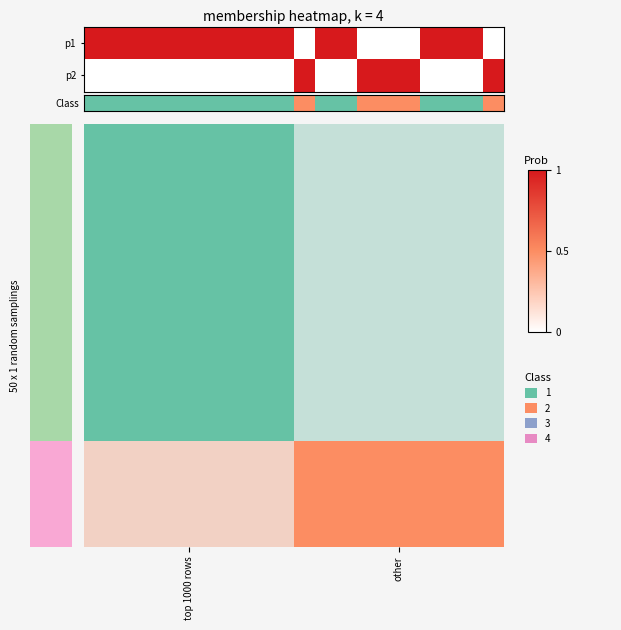

Rank the series by their maximum value, from lowest to highest.

Class, p2